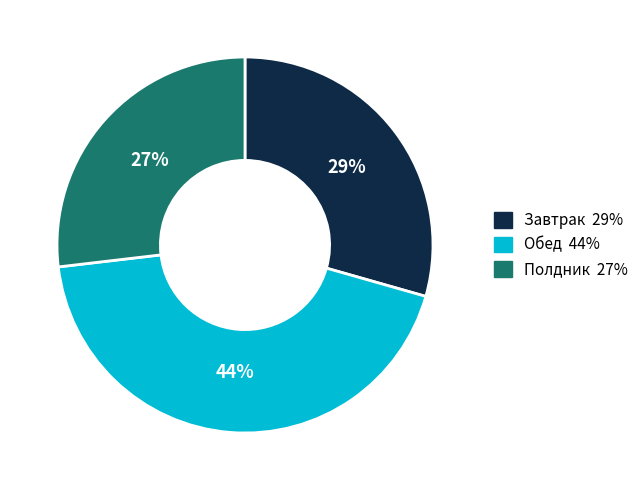

To the nearest percent, what is the combined percentage of Завтрак and Полдник?

56%